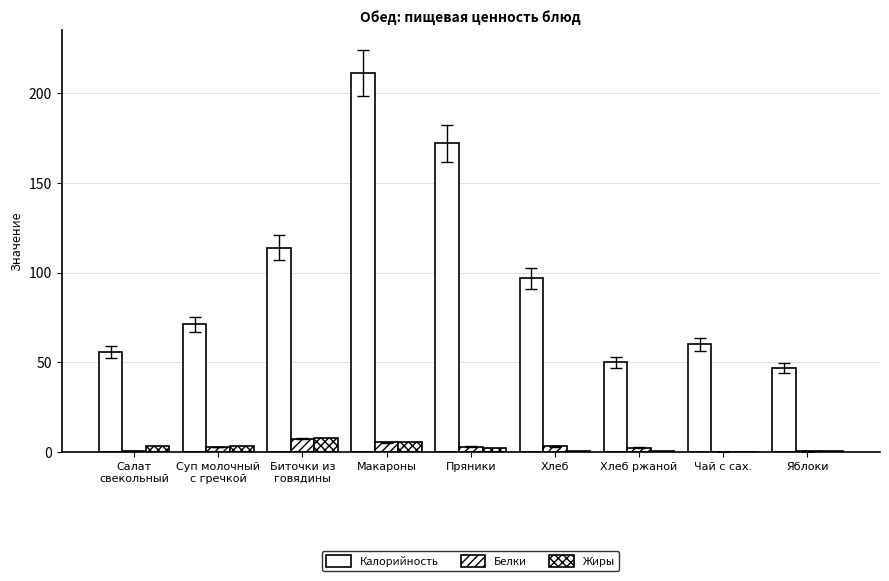

Reading right to left, extract all data points from this chart.

Калорийность: 47.0	60.0	50.0	96.8	172.0	211.4	114.0	71.2	55.7
Белки: 0.4	0.1	2.6	3.2	3.0	5.5	7.6	3.0	0.8
Жиры: 0.4	0.0	0.6	0.4	2.4	5.8	7.8	3.6	3.6